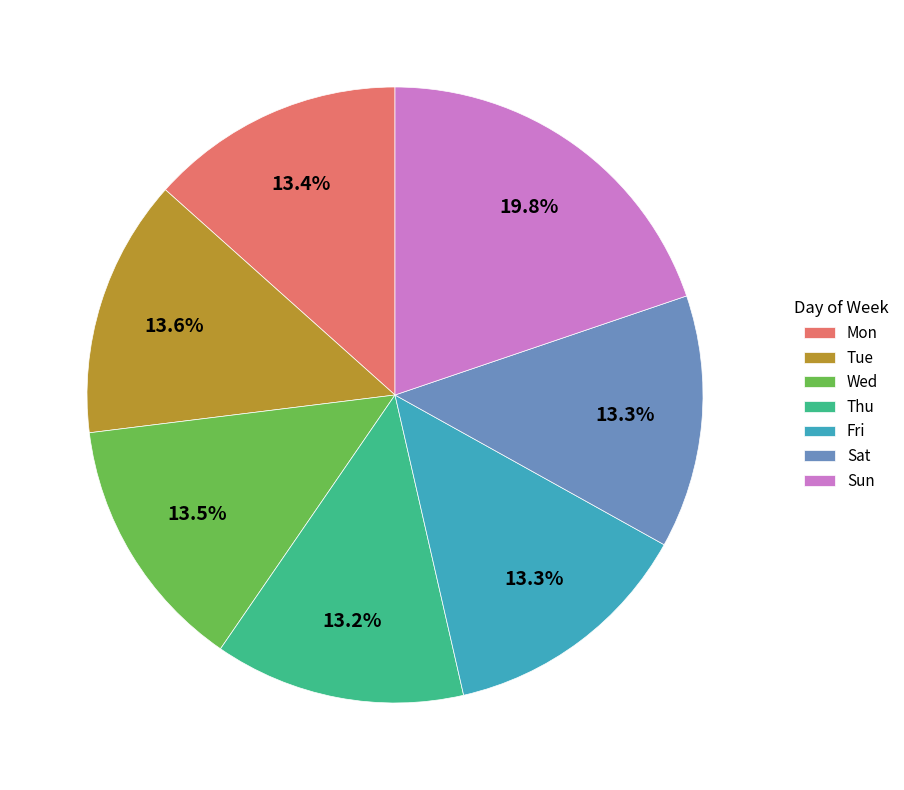

To the nearest percent, what is the average slice percentage?

14%